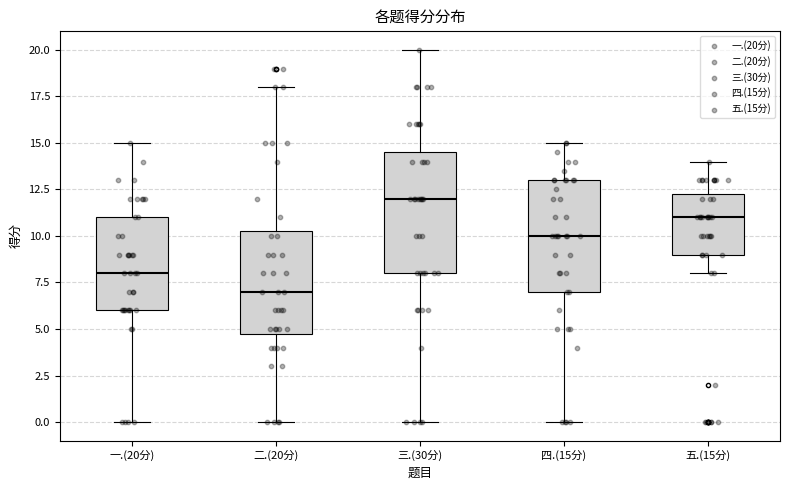

Where is the upper edge of the box for 二.(20分) on the y-axis? The values are not printed on the chart, so give them approximately, as read against the axis.

10.5